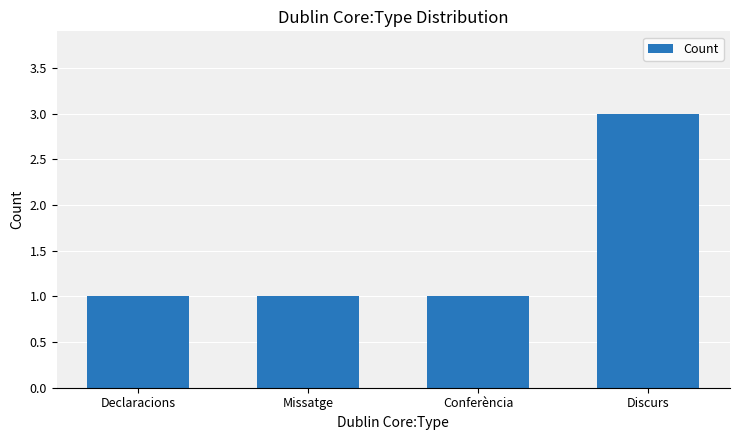

What is the minimum value shown in the chart?

1